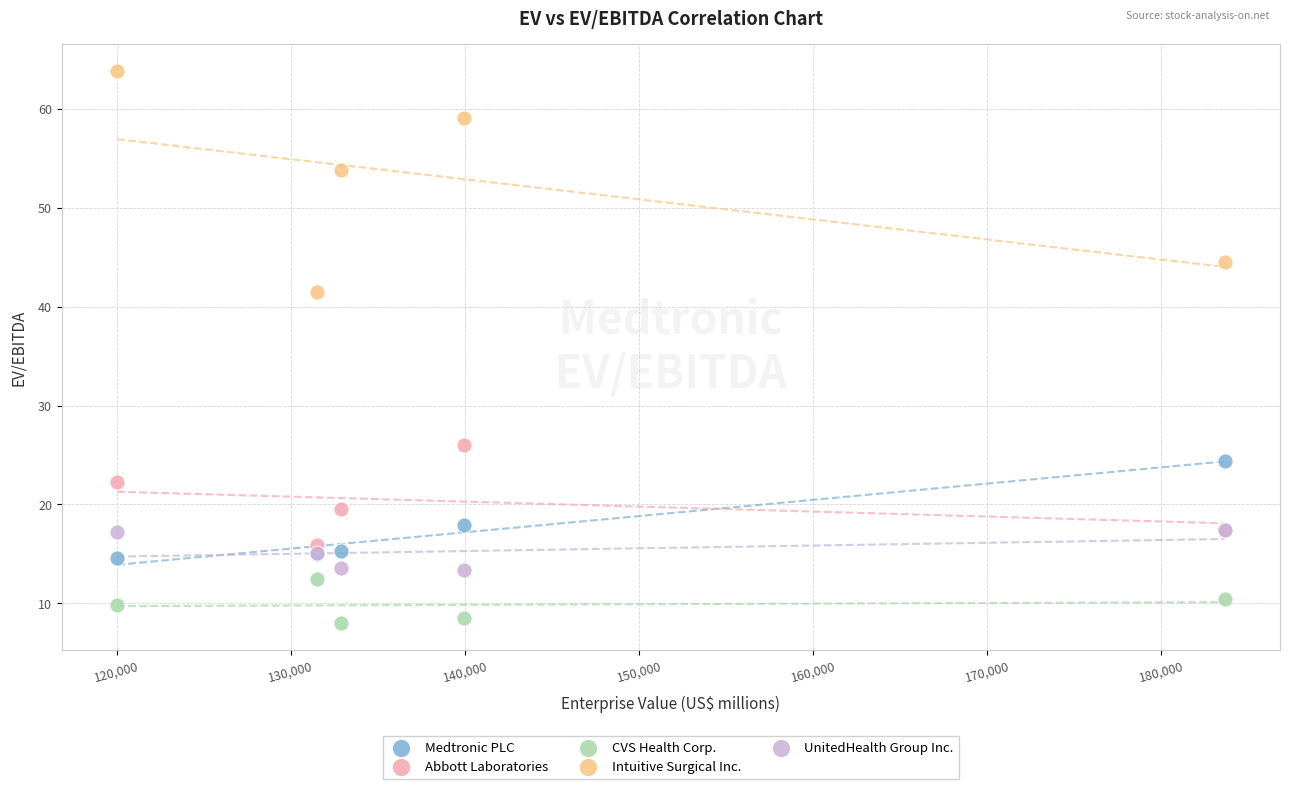

Which series has the largest Y range (max minus min)?

Intuitive Surgical Inc.